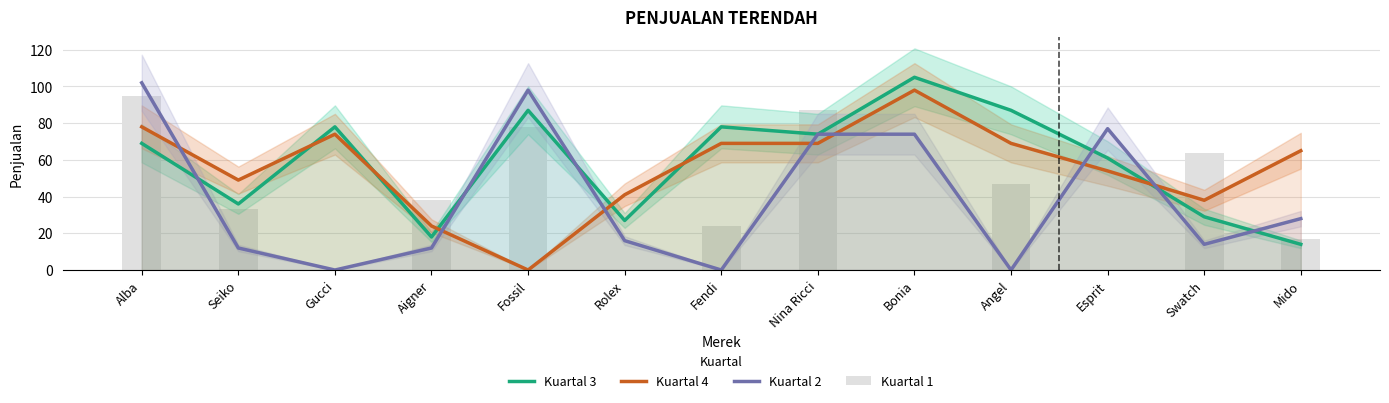

What is the difference between the highest and lowest values at Bonia?

105